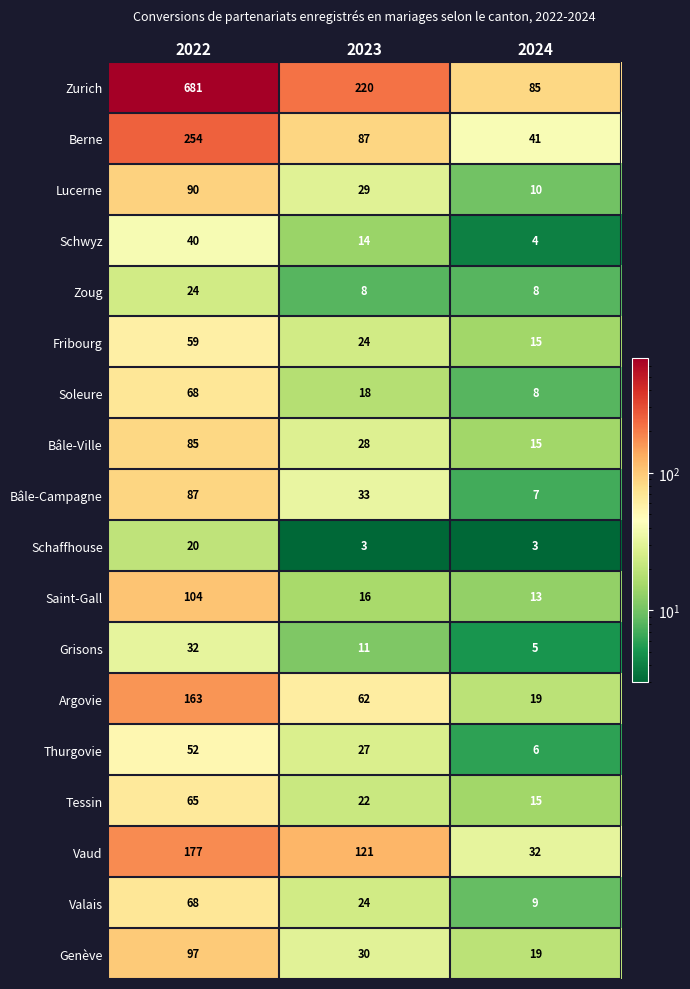

Rank the categories by Fribourg value from highest to lowest.

2022, 2023, 2024